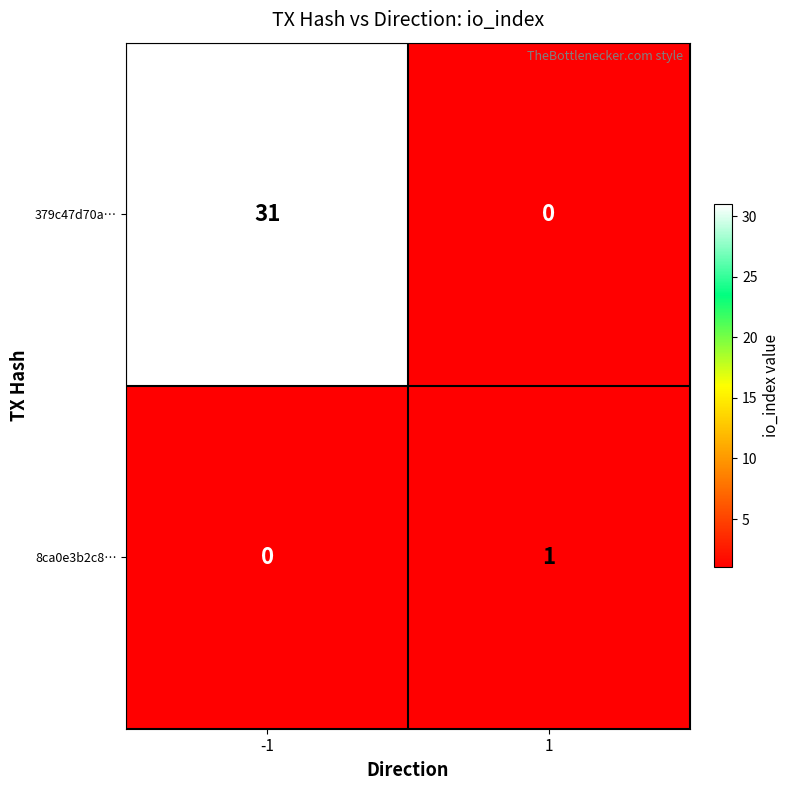

Which has a higher value, io_index or direction?

io_index